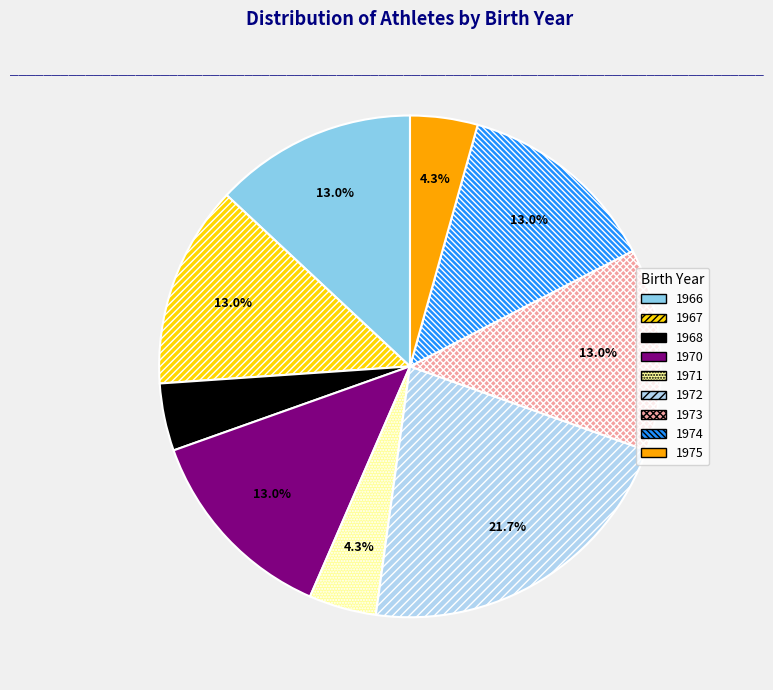

Approximately how many times larger is the value at 1968 compared to 1974?

0.3